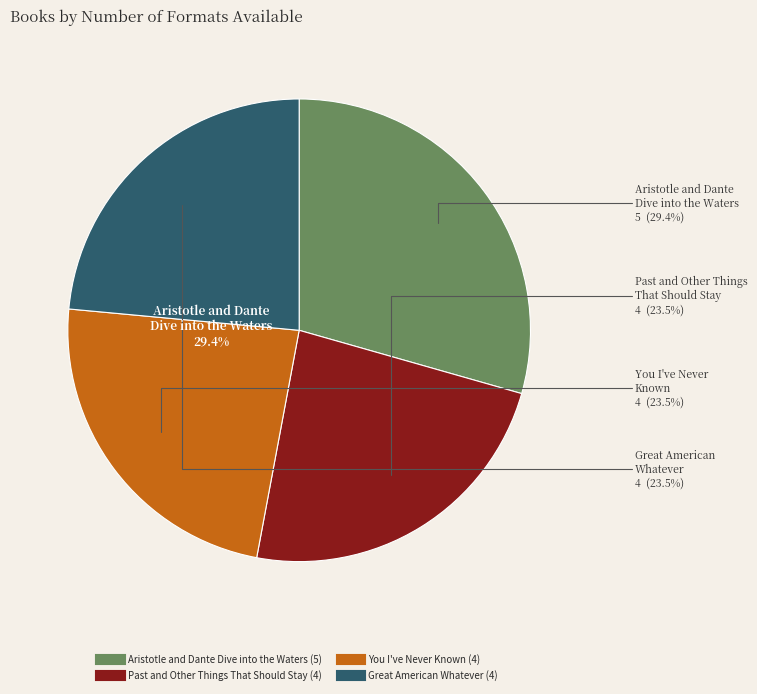

To the nearest percent, what is the average slice percentage?

25%